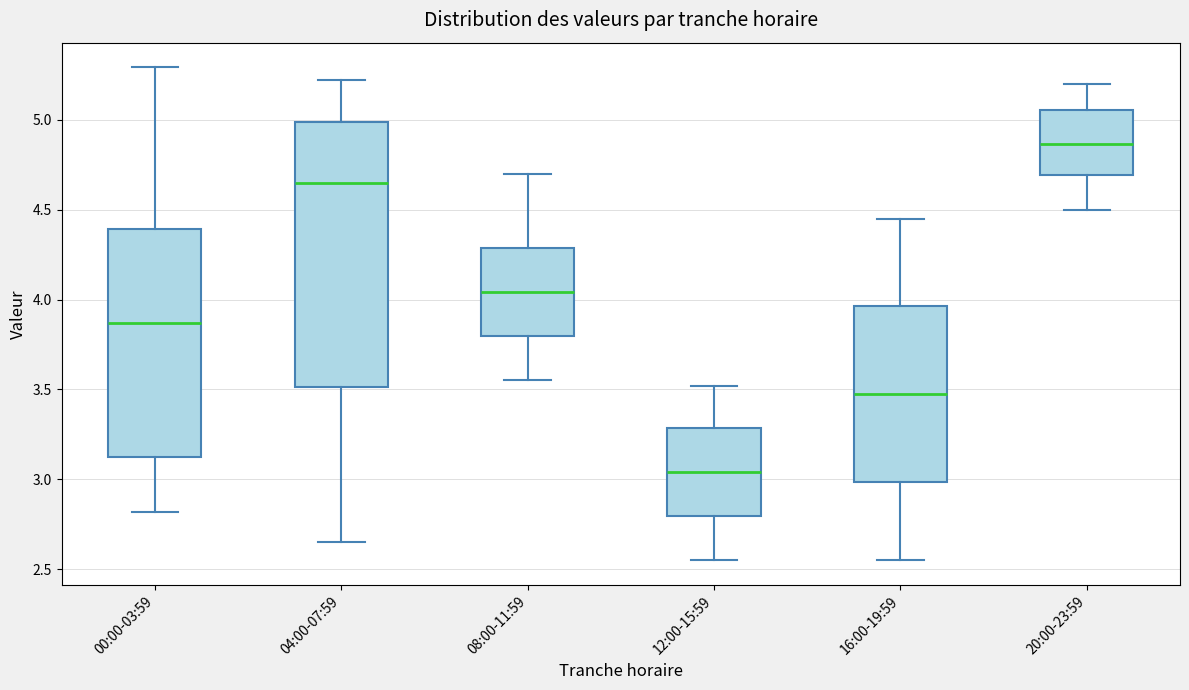

Comparing the boxes themselves (not the whiskers), which one is the tallest?

04:00-07:59